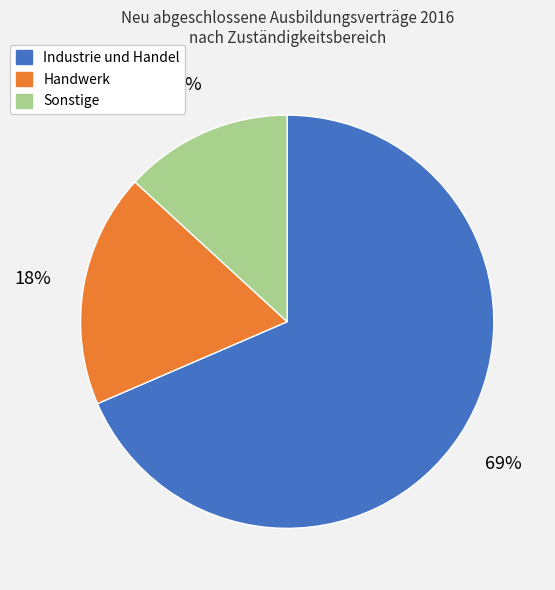

How many slices are in this pie chart?

3